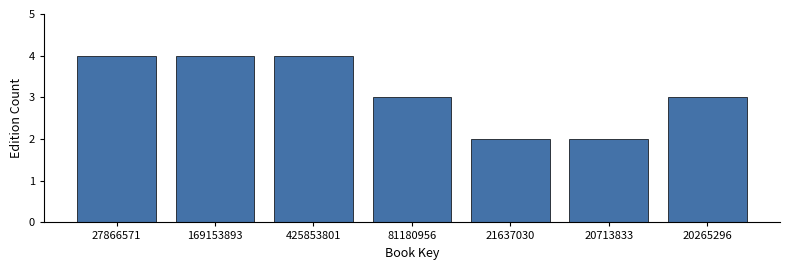

Reading right to left, what are all the values shown in this chart?

3	2	2	3	4	4	4